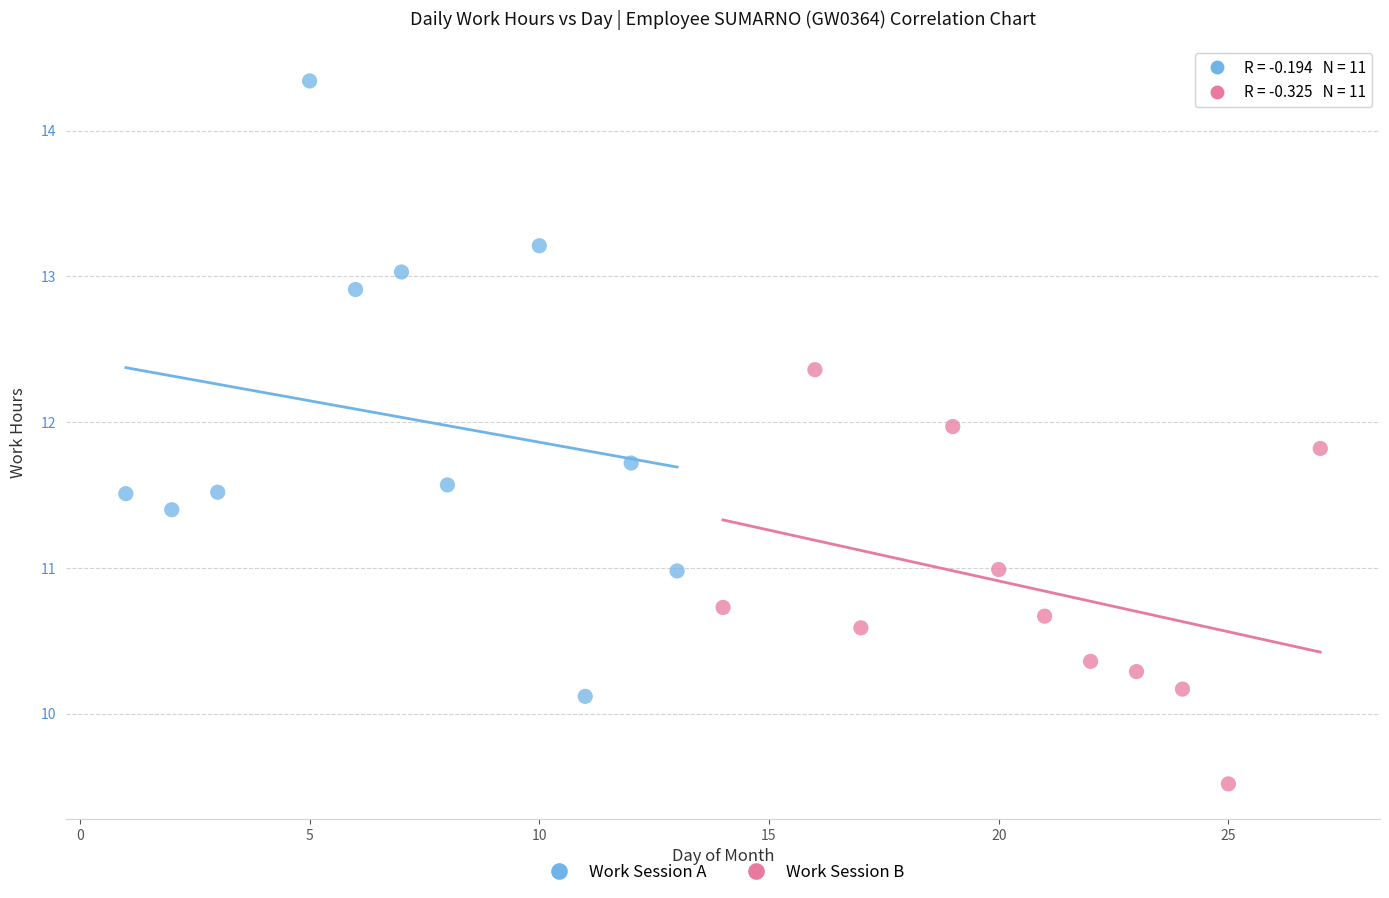

Which series reaches the minimum Y coordinate?

Work Session B